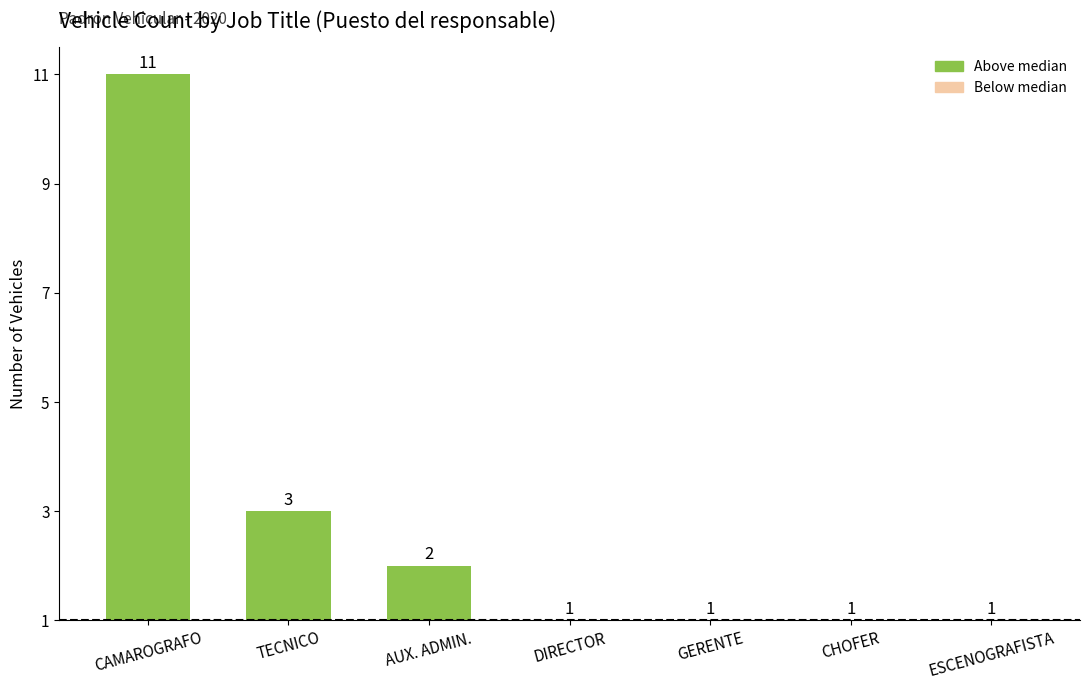

What is the label of the 7th bar from the right?

CAMAROGRAFO